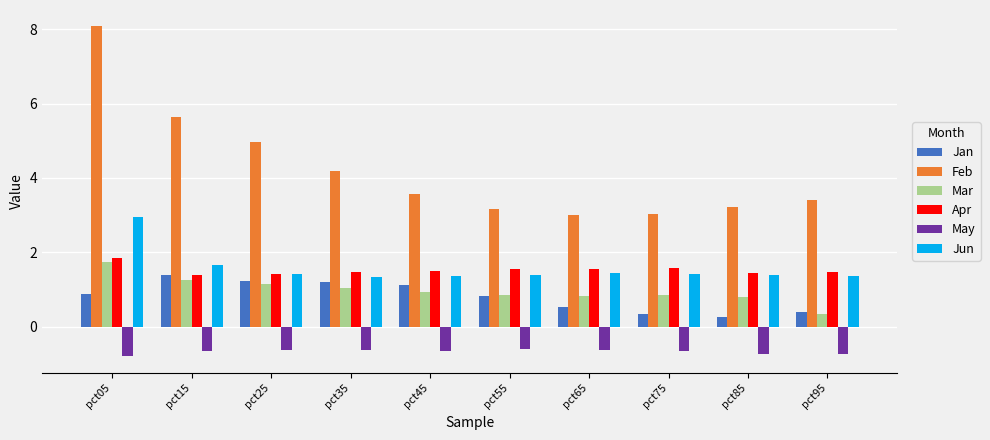

Is it true that Mar equals 1.7 at pct15?

False